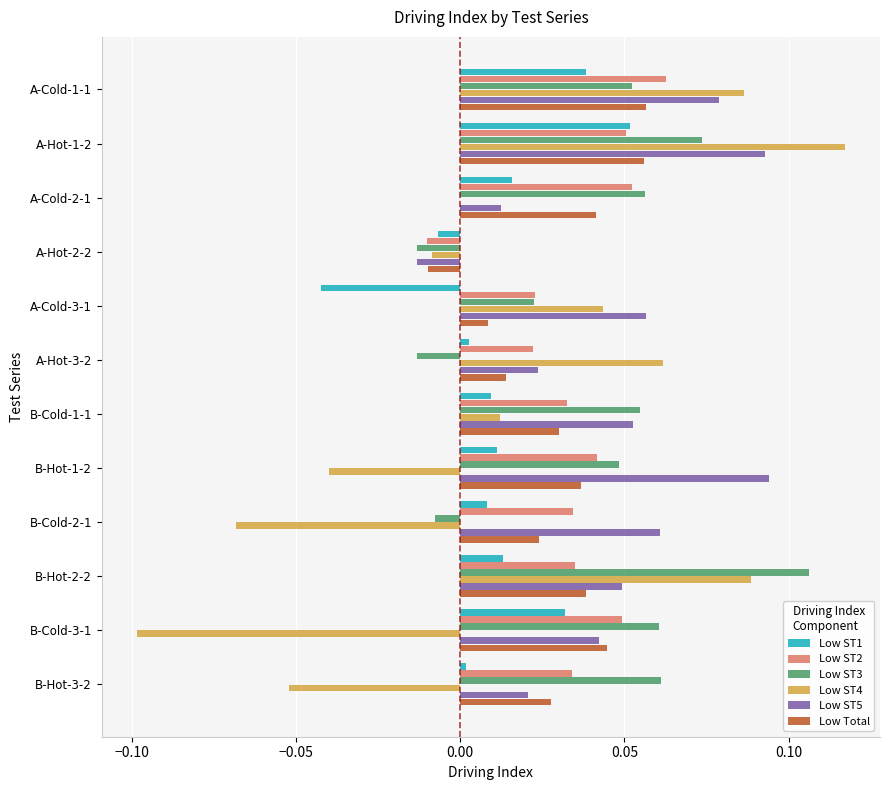

At which category is the sum across all series the highest?

A-Hot-1-2